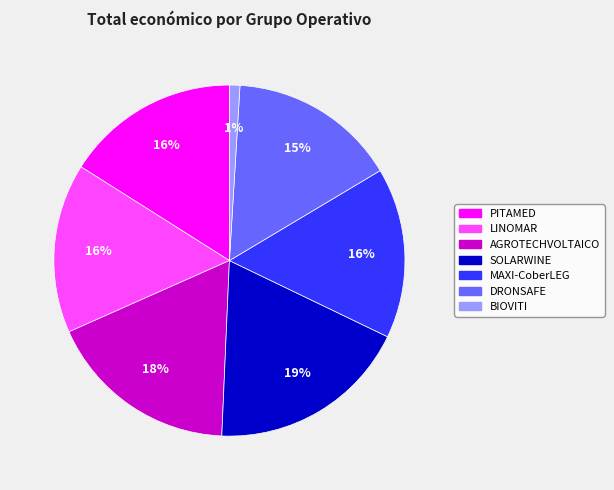

What percentage is the DRONSAFE slice, to the nearest percent?

15%